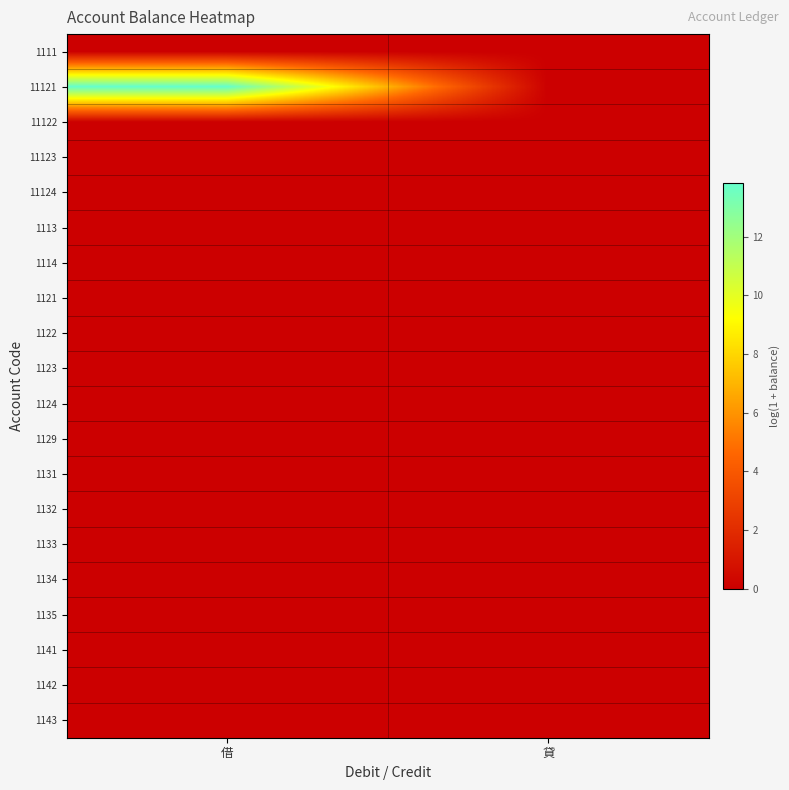

Reading left to right, transcribe all the data shown in this chart.

1111: 借=0.0	貸=0.0
11121: 借=13.8	貸=0.0
11122: 借=0.0	貸=0.0
11123: 借=0.0	貸=0.0
11124: 借=0.0	貸=0.0
1113: 借=0.0	貸=0.0
1114: 借=0.0	貸=0.0
1121: 借=0.0	貸=0.0
1122: 借=0.0	貸=0.0
1123: 借=0.0	貸=0.0
1124: 借=0.0	貸=0.0
1129: 借=0.0	貸=0.0
1131: 借=0.0	貸=0.0
1132: 借=0.0	貸=0.0
1133: 借=0.0	貸=0.0
1134: 借=0.0	貸=0.0
1135: 借=0.0	貸=0.0
1141: 借=0.0	貸=0.0
1142: 借=0.0	貸=0.0
1143: 借=0.0	貸=0.0